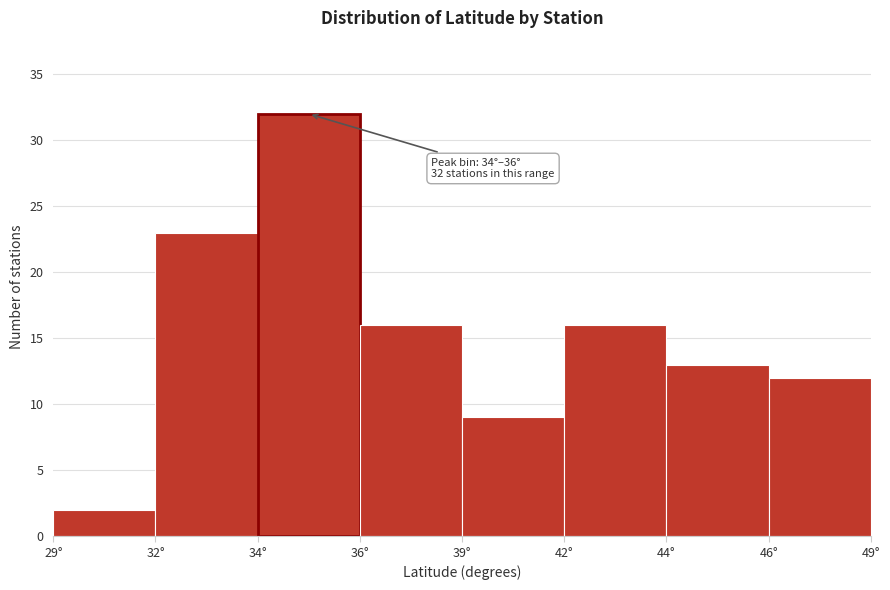

Reading left to right, extract all data points from this chart.

29°=2	32°=23	34°=32	36°=16	39°=9	42°=16	44°=13	46°=12